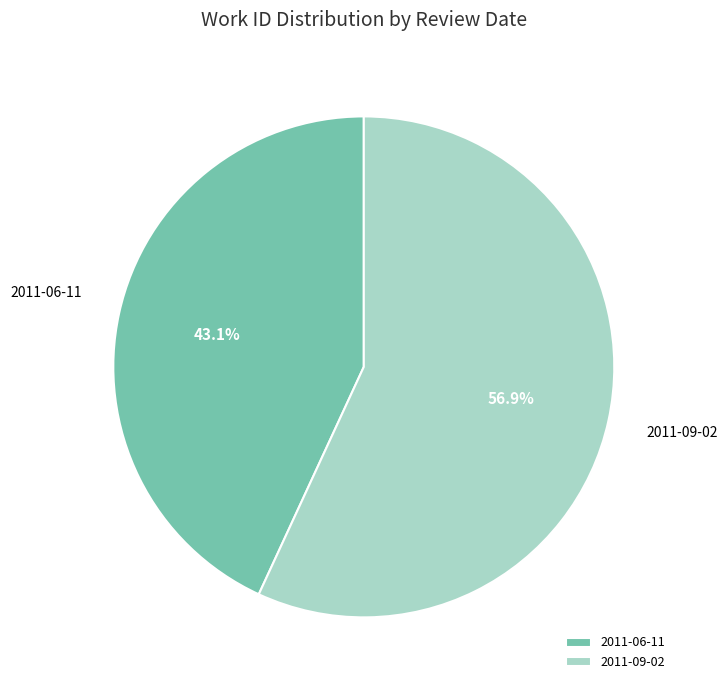

How many slices are in this pie chart?

2